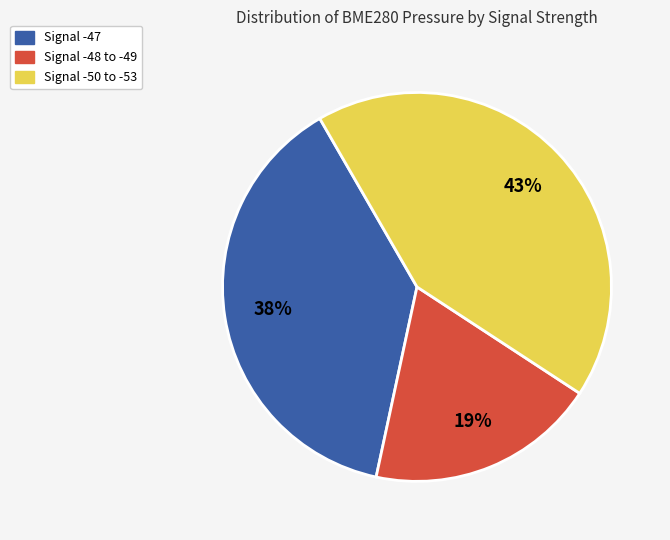

How many slices are in this pie chart?

3